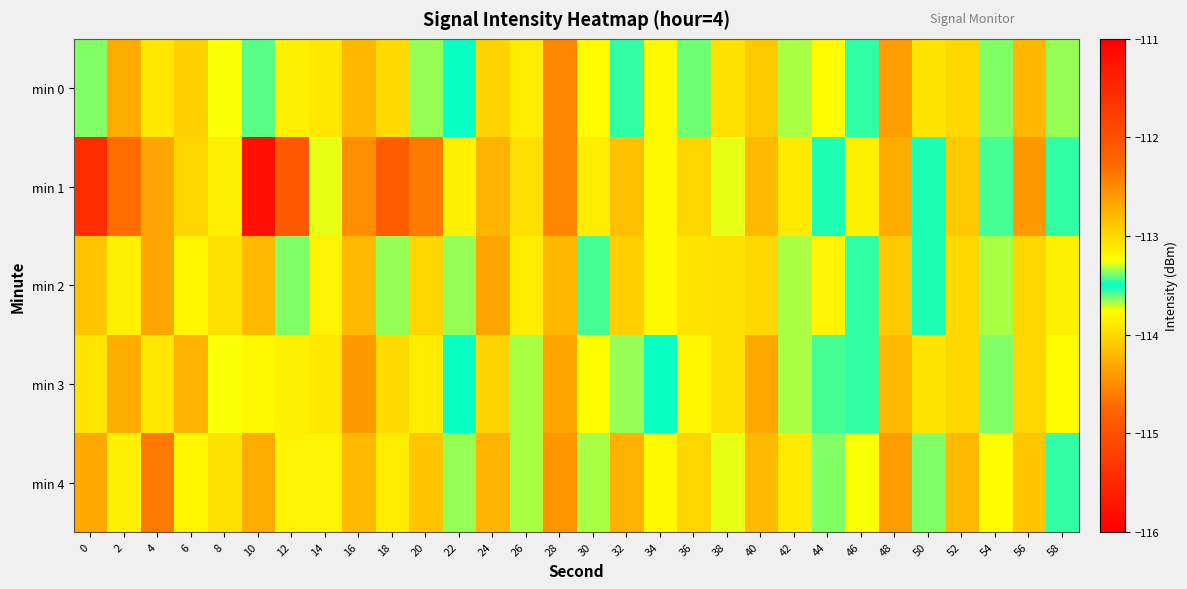

Which series has the largest total across all categories?

min 0